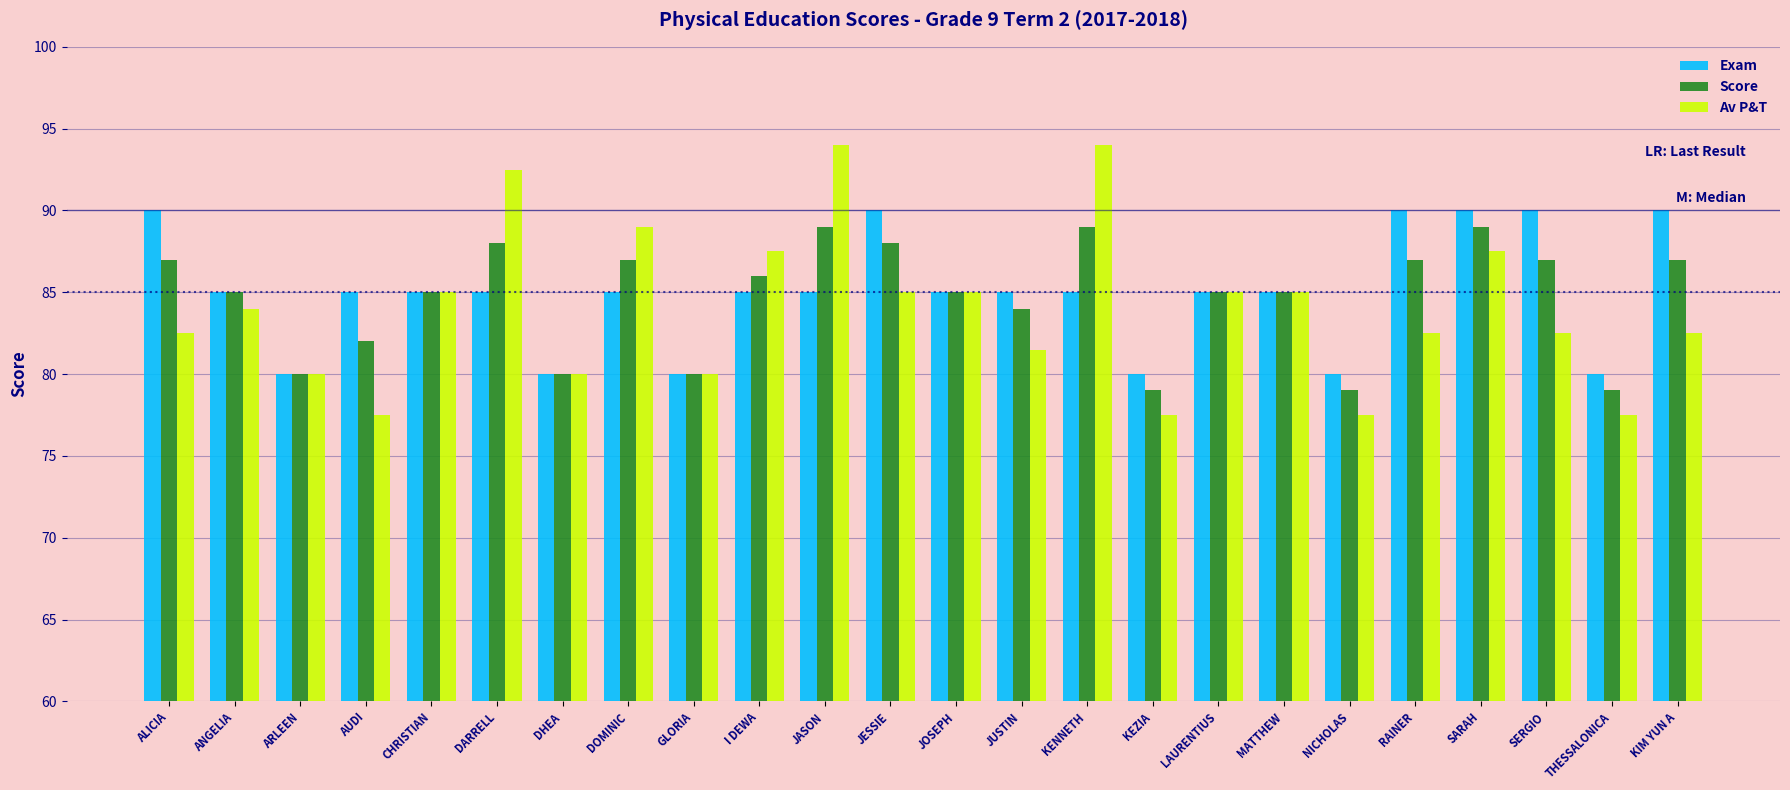

Rank the series at SERGIO from highest to lowest value.

Exam, Score, Av P&T